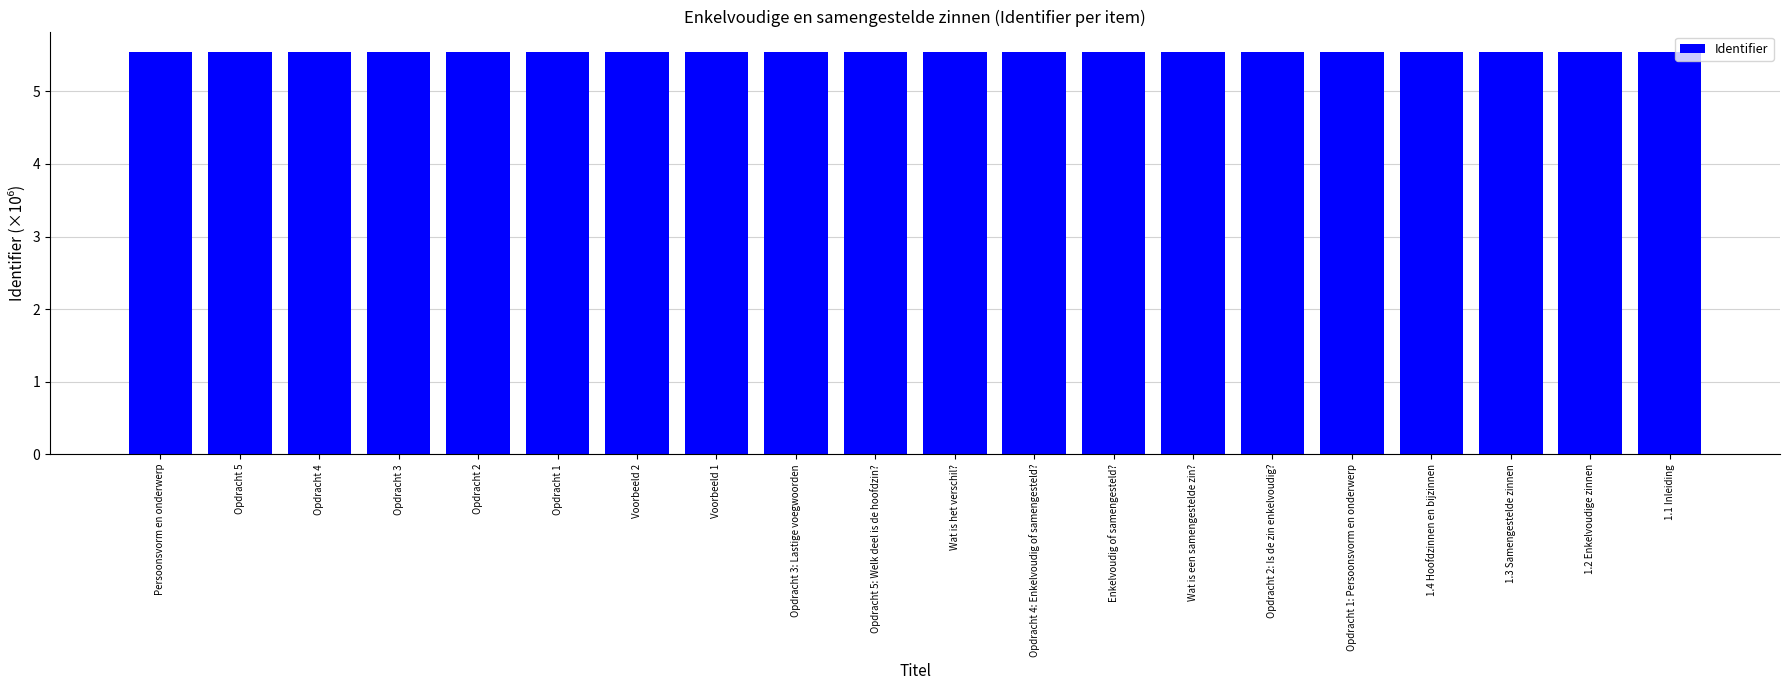

Does the chart contain any negative values?

No